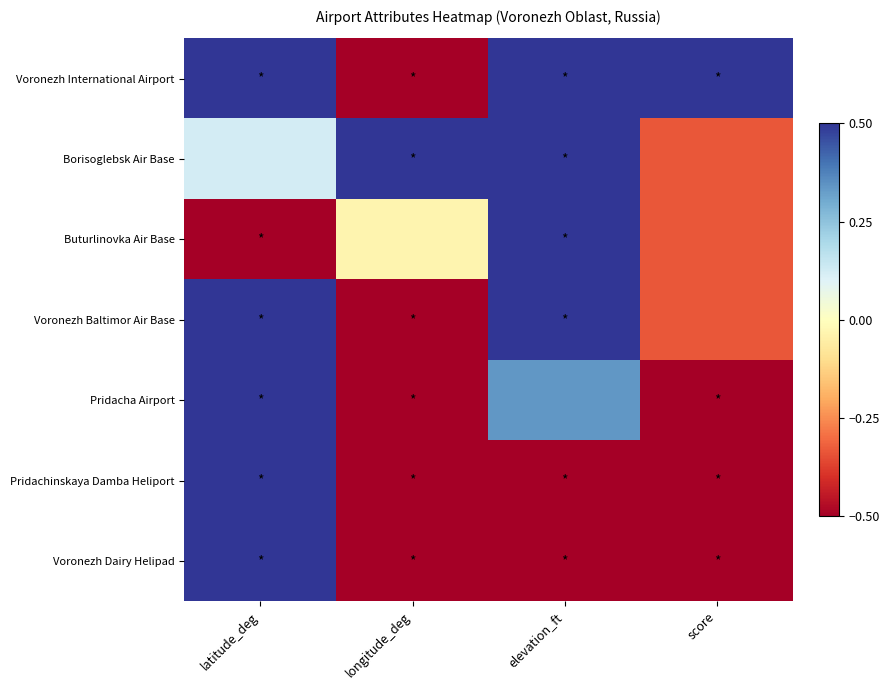

Rank the series by their maximum value, from lowest to highest.

Pridacha Airport, Pridachinskaya Damba Heliport, Voronezh Dairy Helipad, Voronezh Baltimor Air Base, Buturlinovka Air Base, Voronezh International Airport, Borisoglebsk Air Base